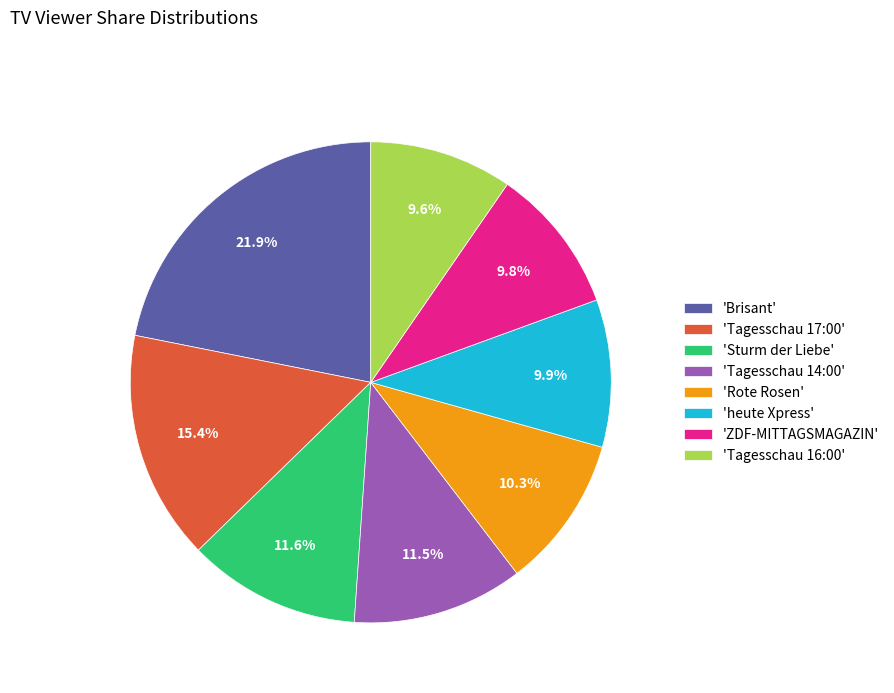

Does any single category account for the majority?

No